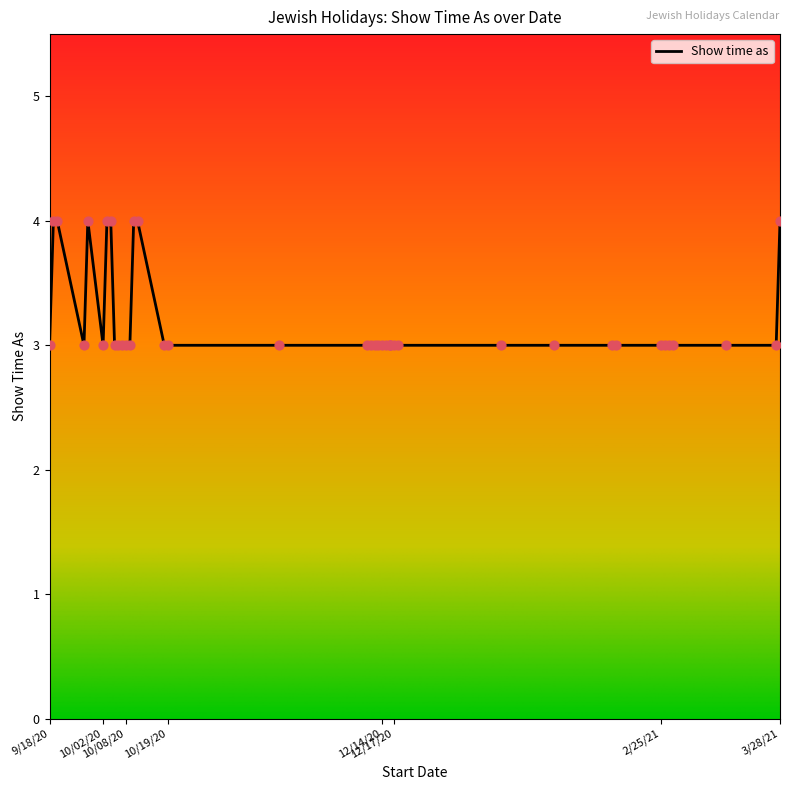

Which has a higher value, 11/17/2020 or 10/8/2020?

11/17/2020